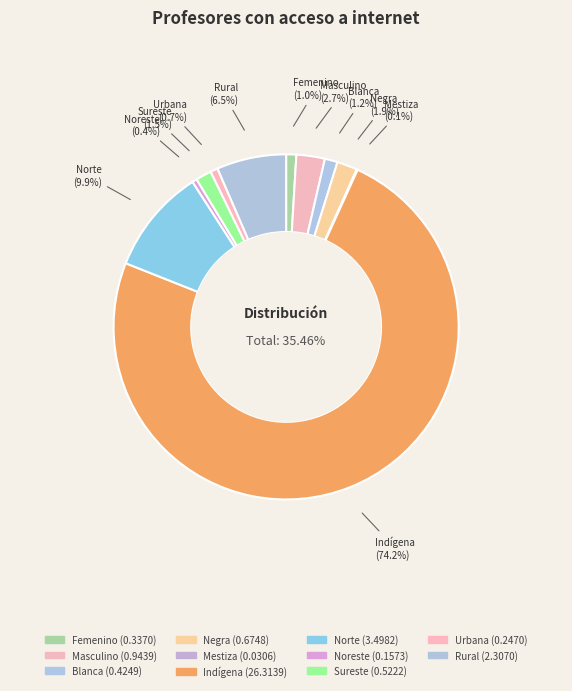

What portion of the pie excludes Mestiza?

99.9%